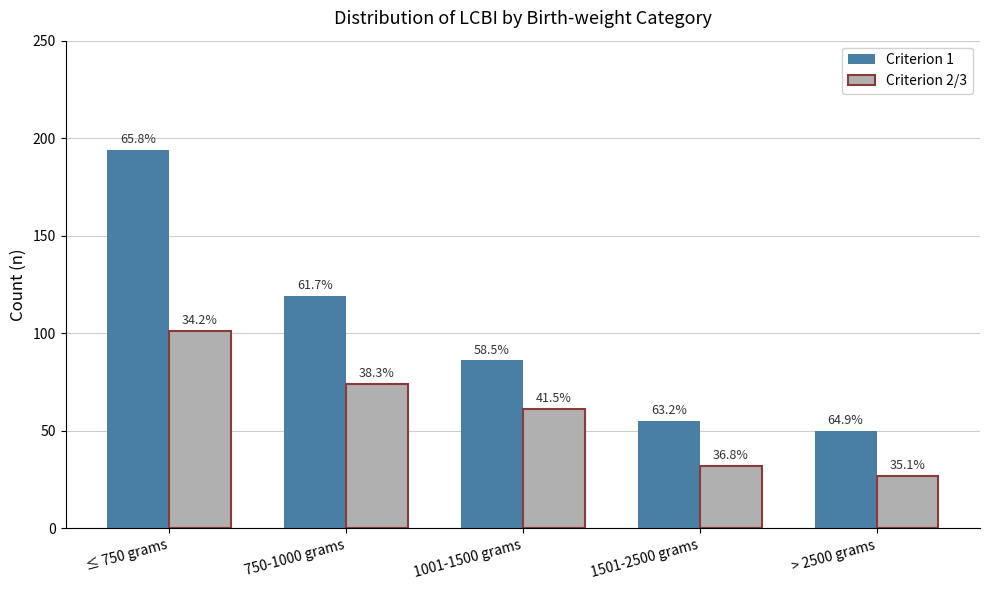

What are all the series names shown in the legend?

Criterion 1, Criterion 2/3